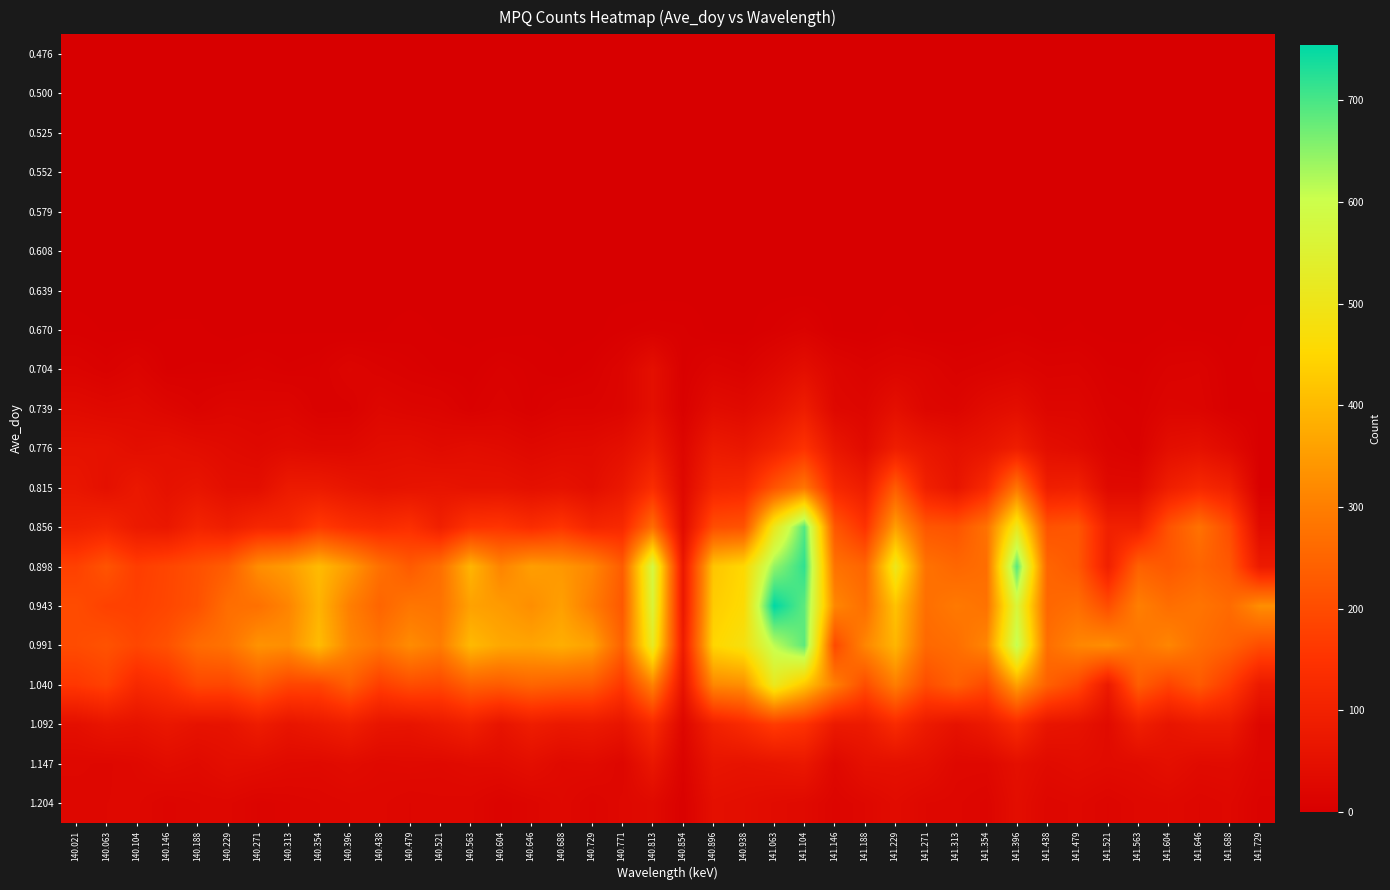

What is the difference between the highest and lowest values at 140.688?

381